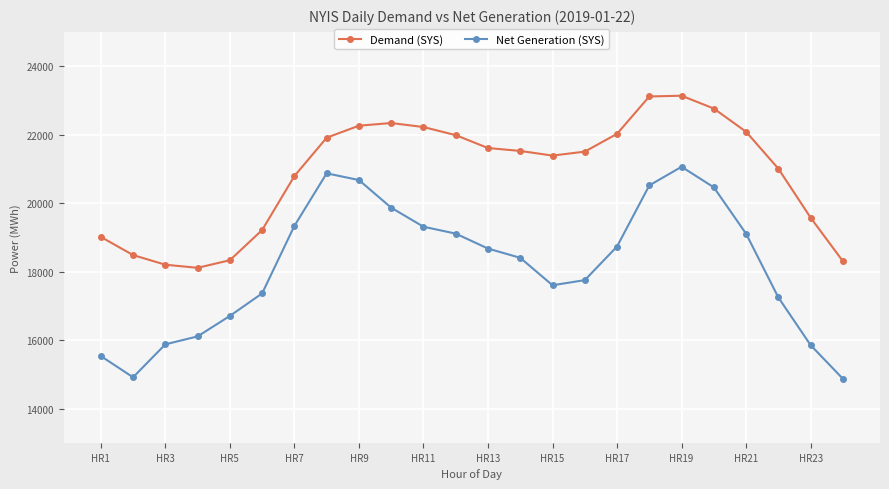

True or false: Demand (SYS) has more than 1 points higher than both neighbors.

True